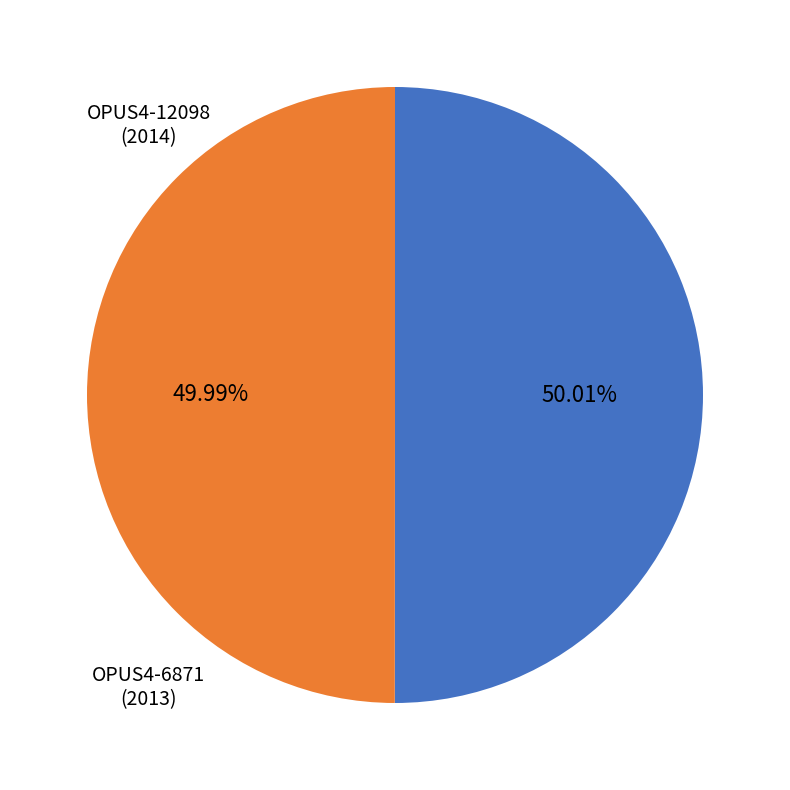

Is there a majority slice in this chart?

Yes